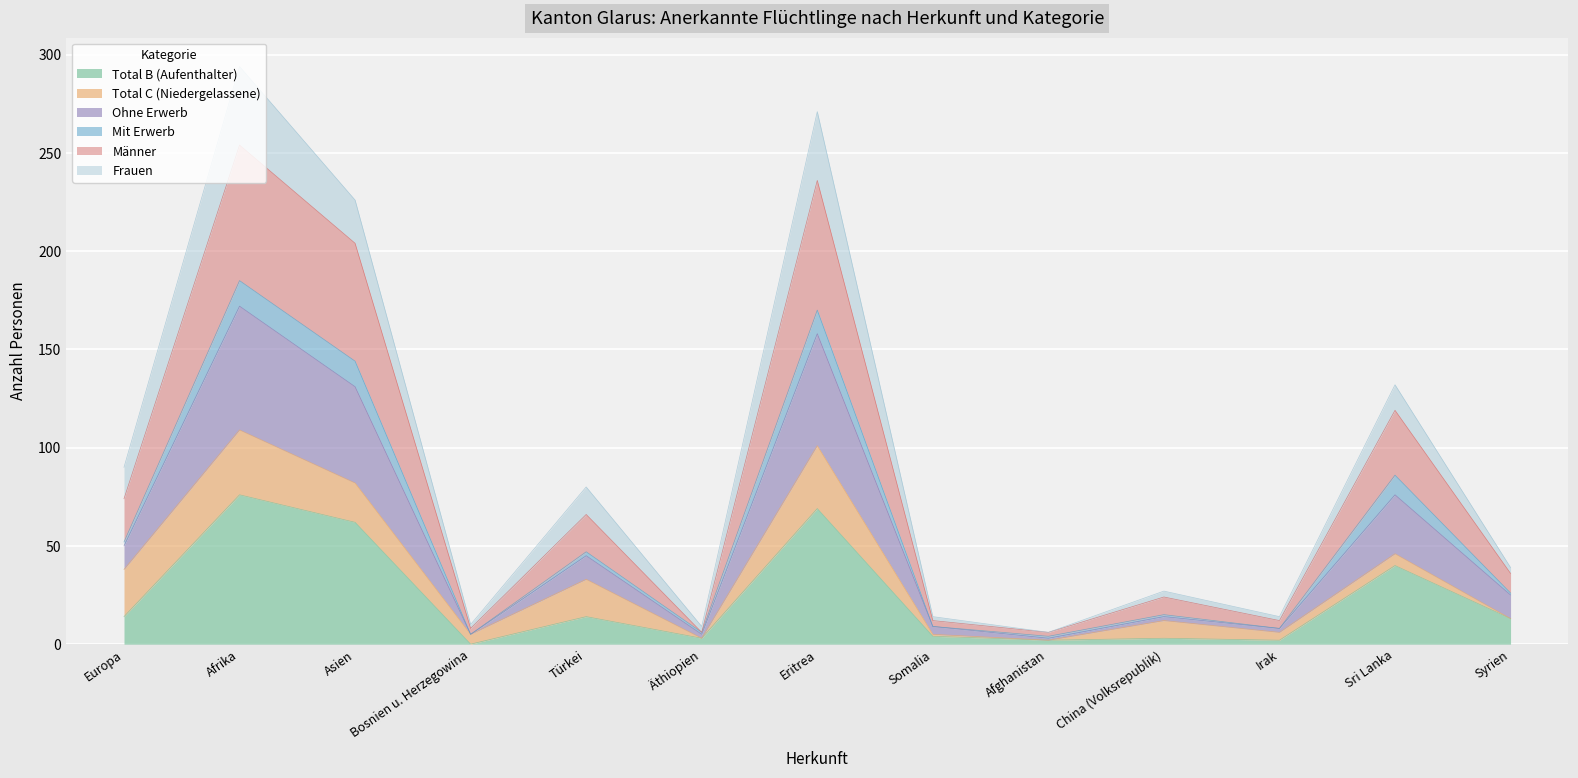

Which series has the largest total across all categories?

Männer